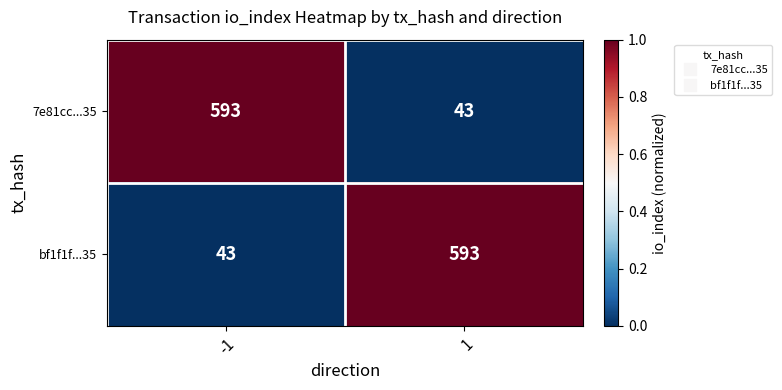

Is it true that bf1f1f...35 equals 180 at 1?

False